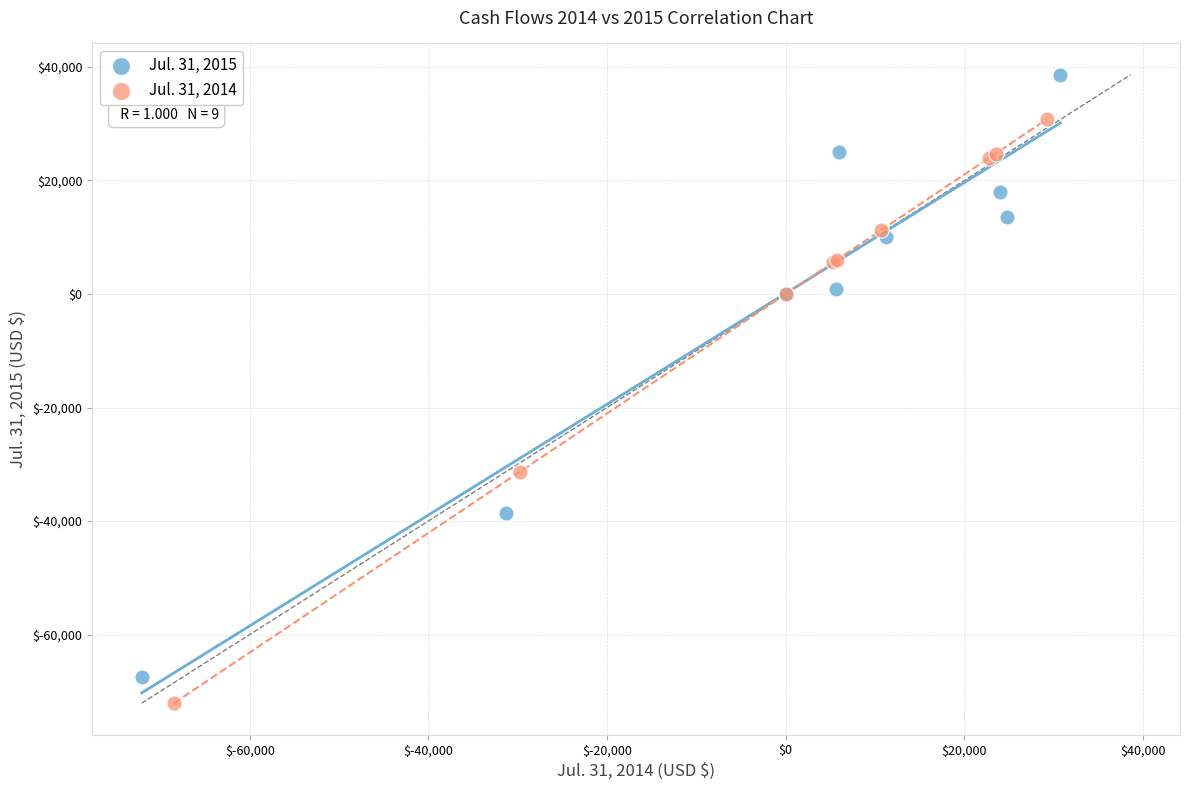

Which series contains the highest Y value?

Jul. 31, 2015